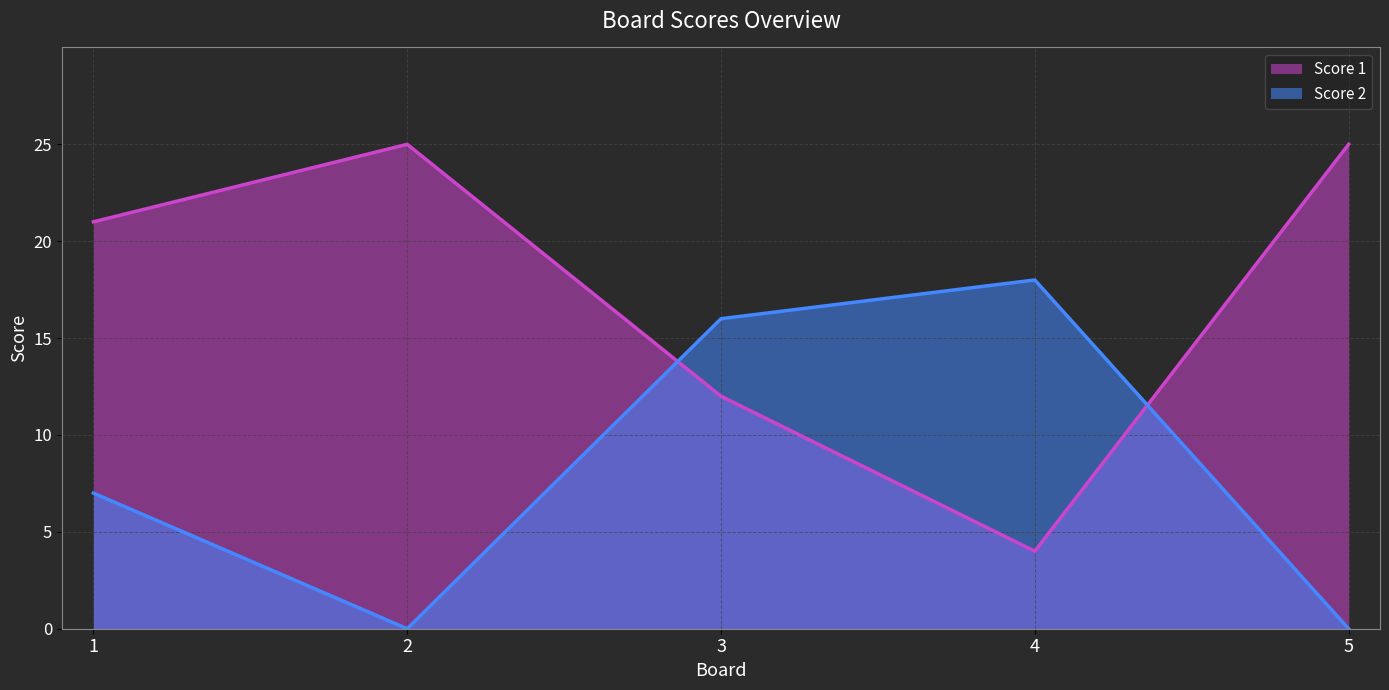

List the series in order of their overall mean, highest first.

Score 1, Score 2